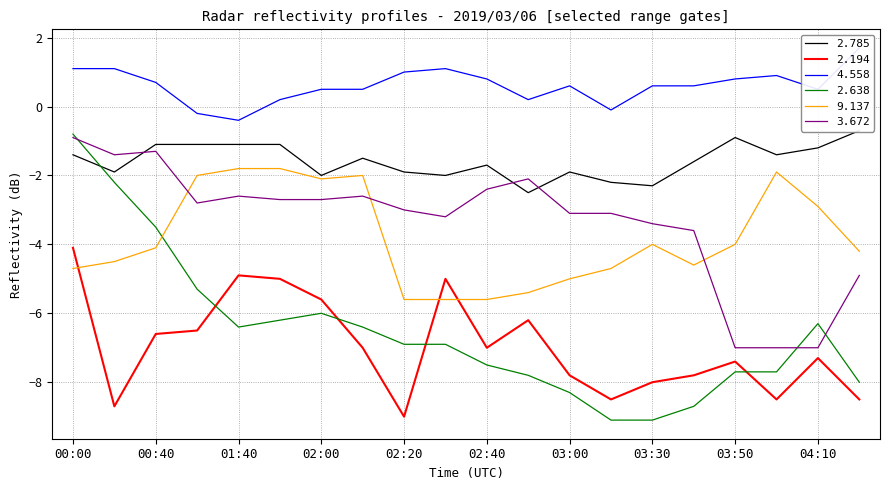

How many interior local peaks does the   9.137 series have?

3